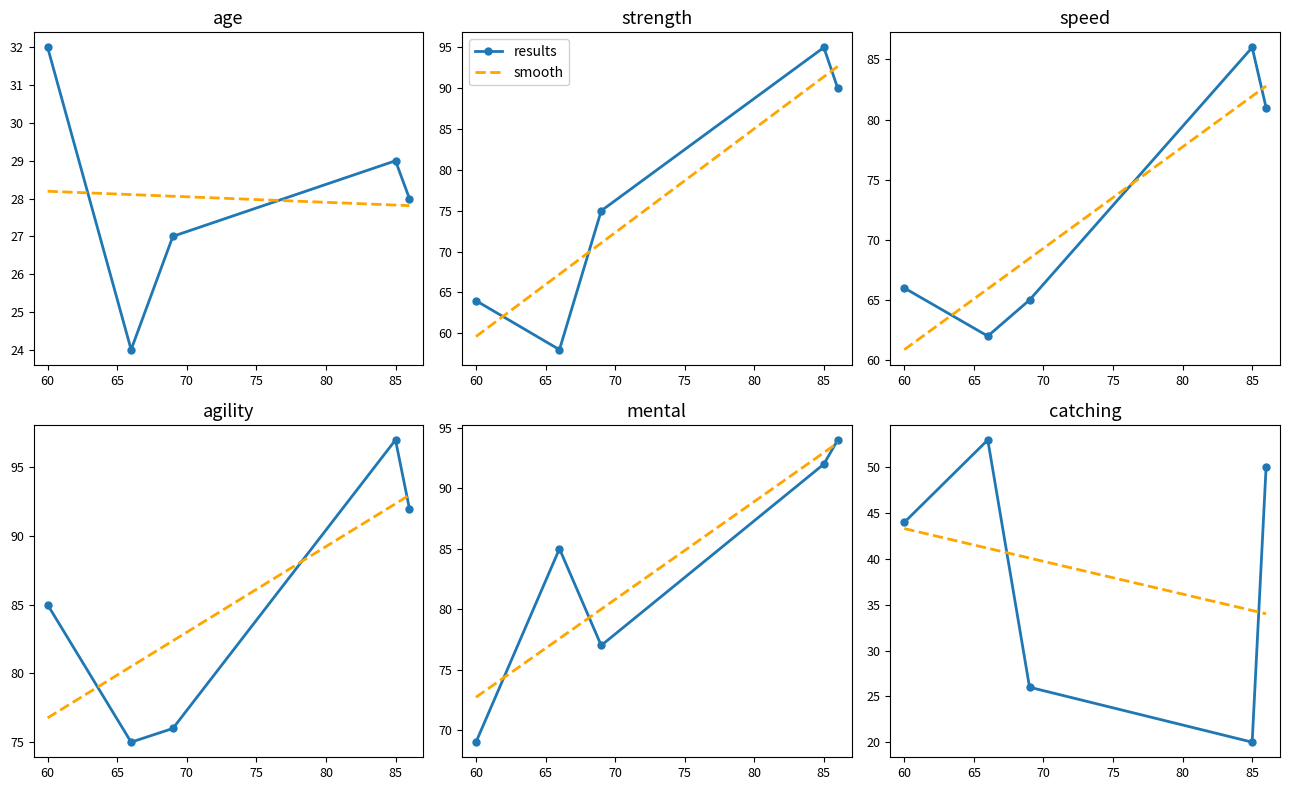

What is the lowest value of the mental series?

69